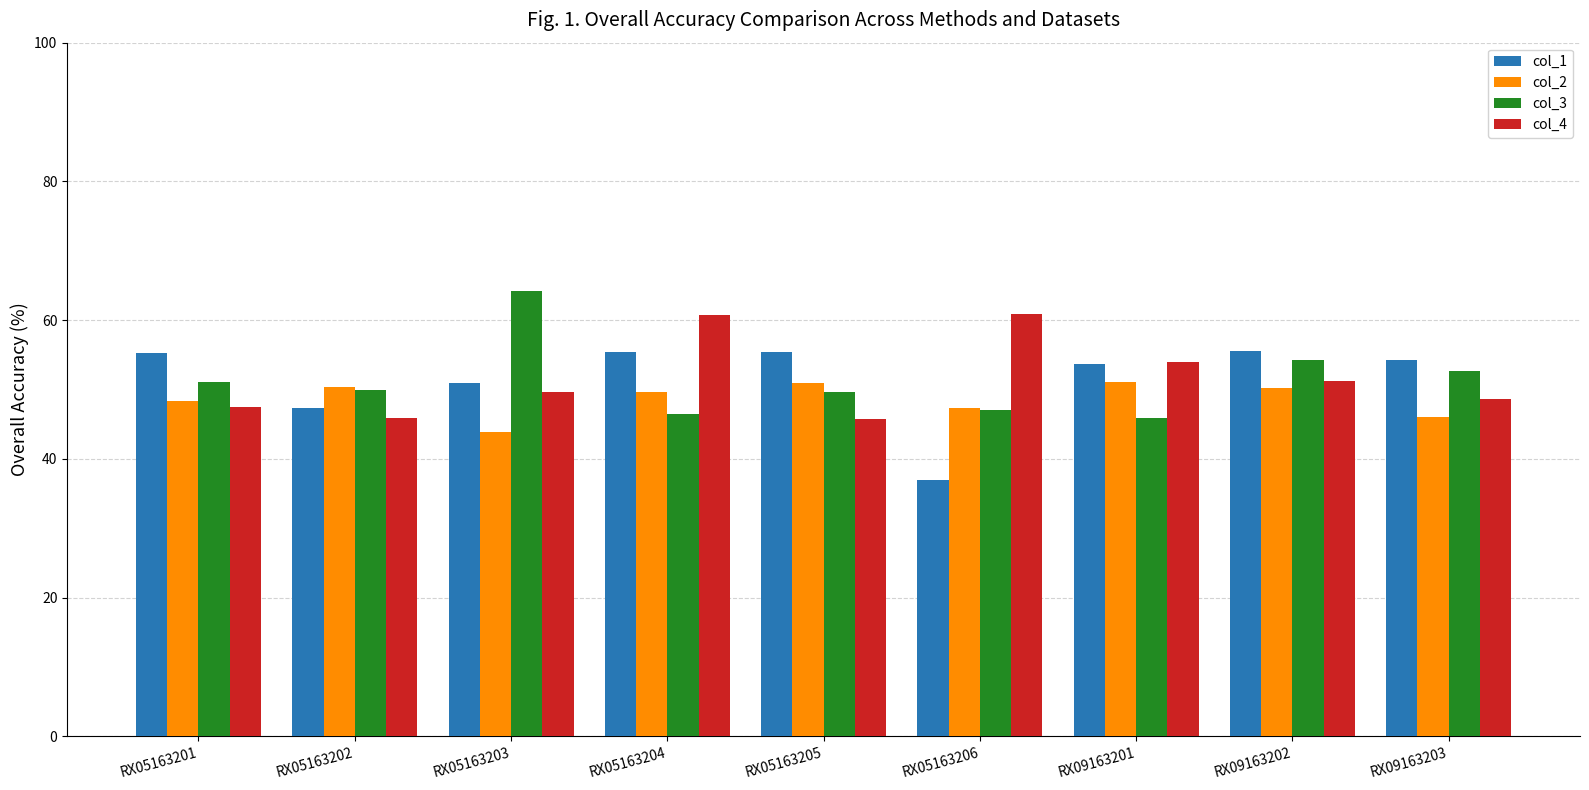

What is the difference between the highest and lowest values at RX05163205?

9.6